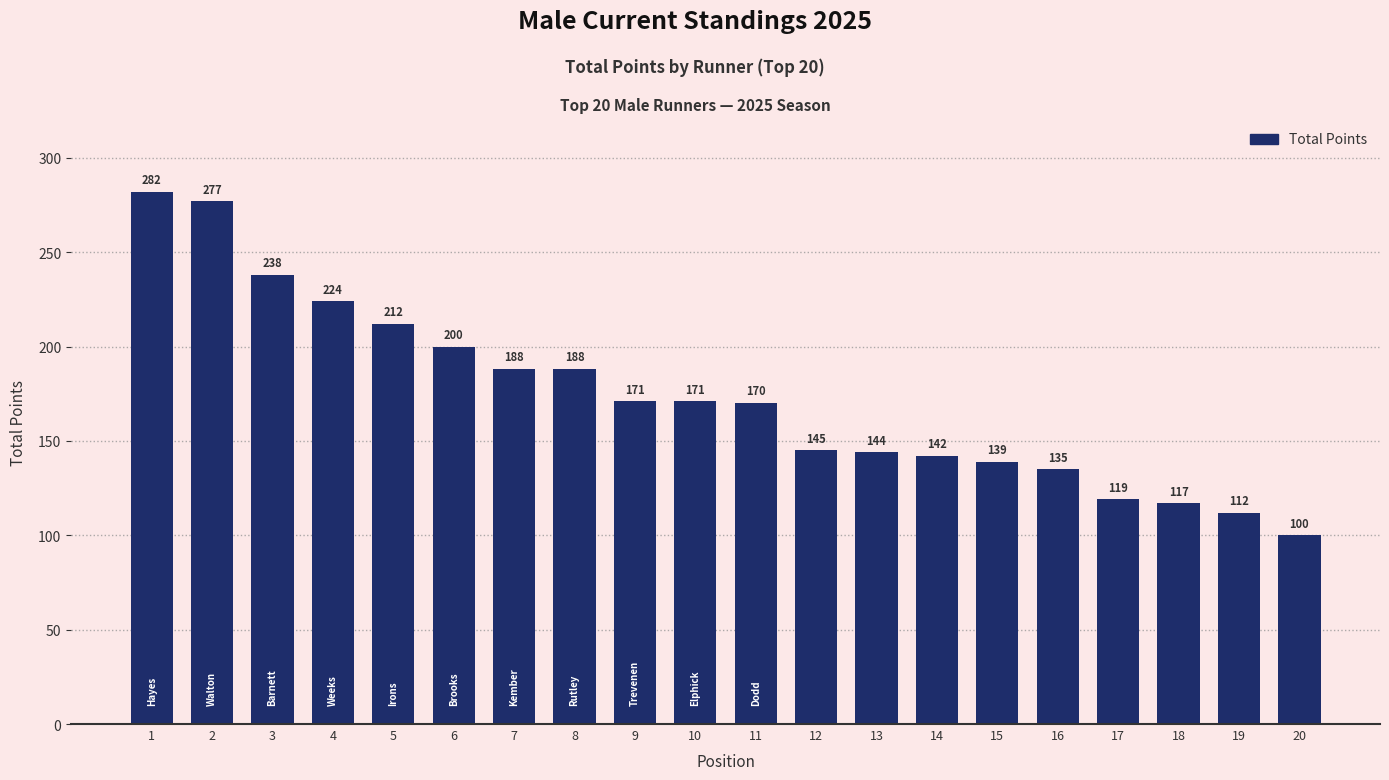

How many values are below 171?

10